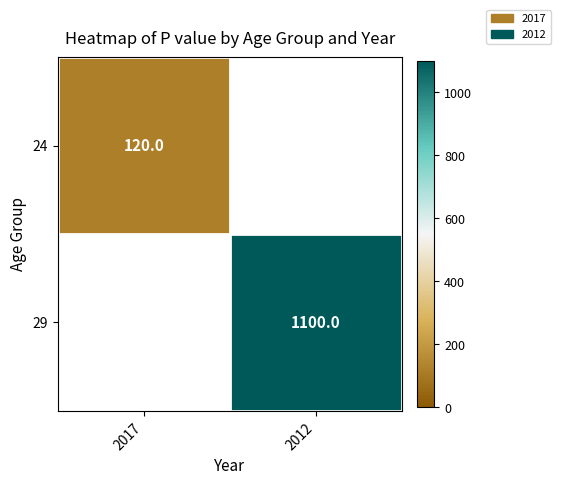

Is it true that 29 equals 1495 at 2012?

False